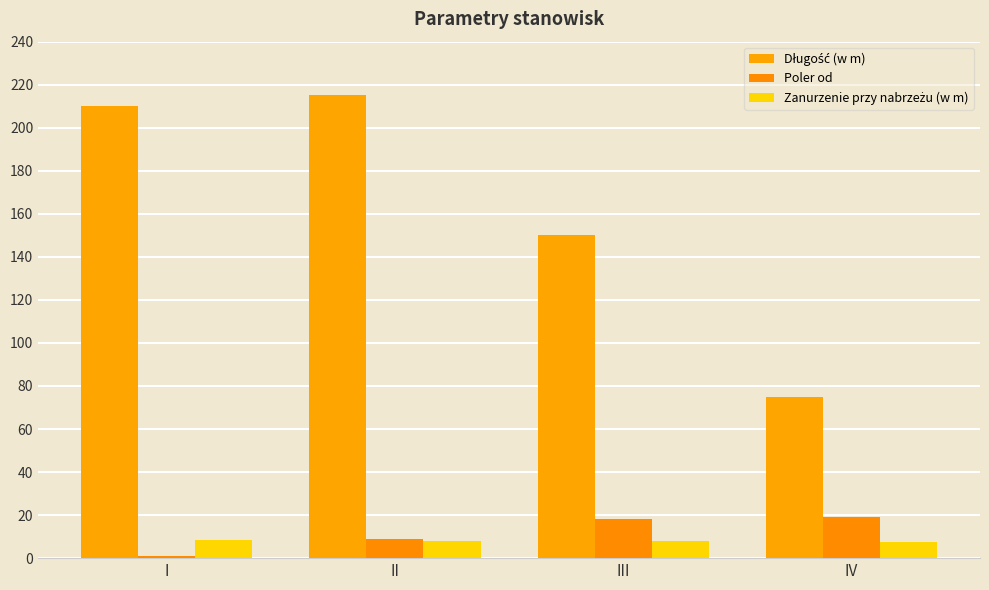

Count the number of categories in the chart.

4